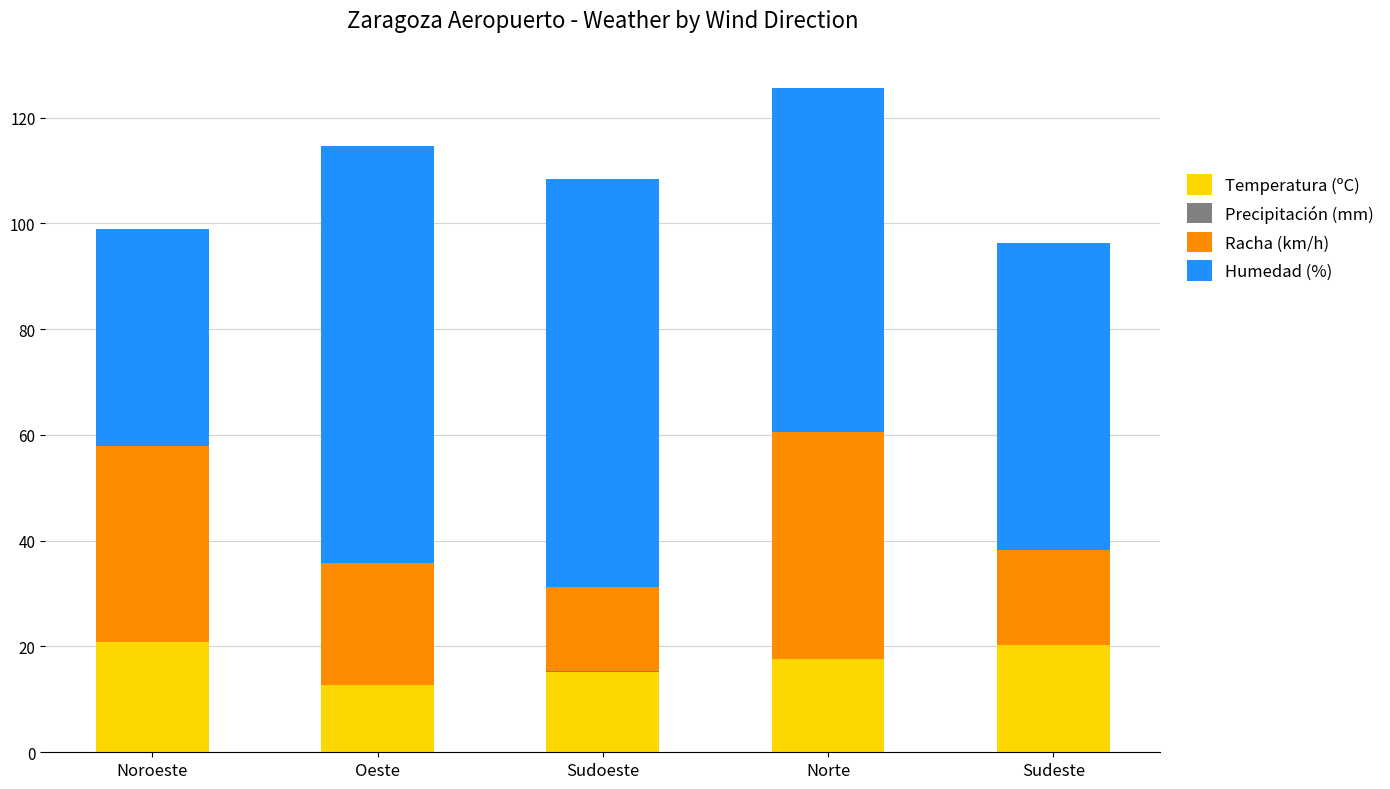

What is the total value across all series at Sudoeste?

108.3